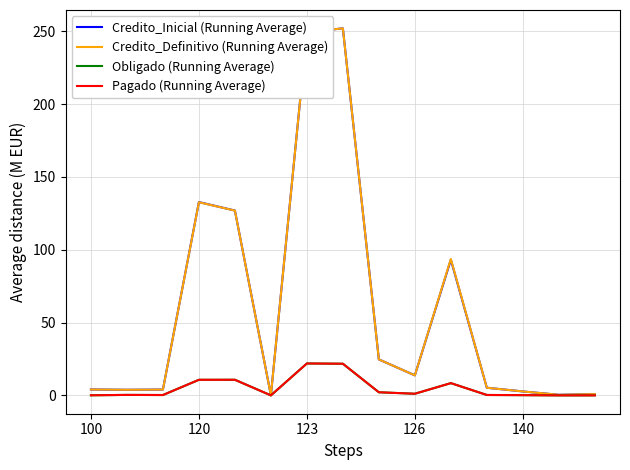

What is the maximum value for Obligado (Running Average)?

21.9